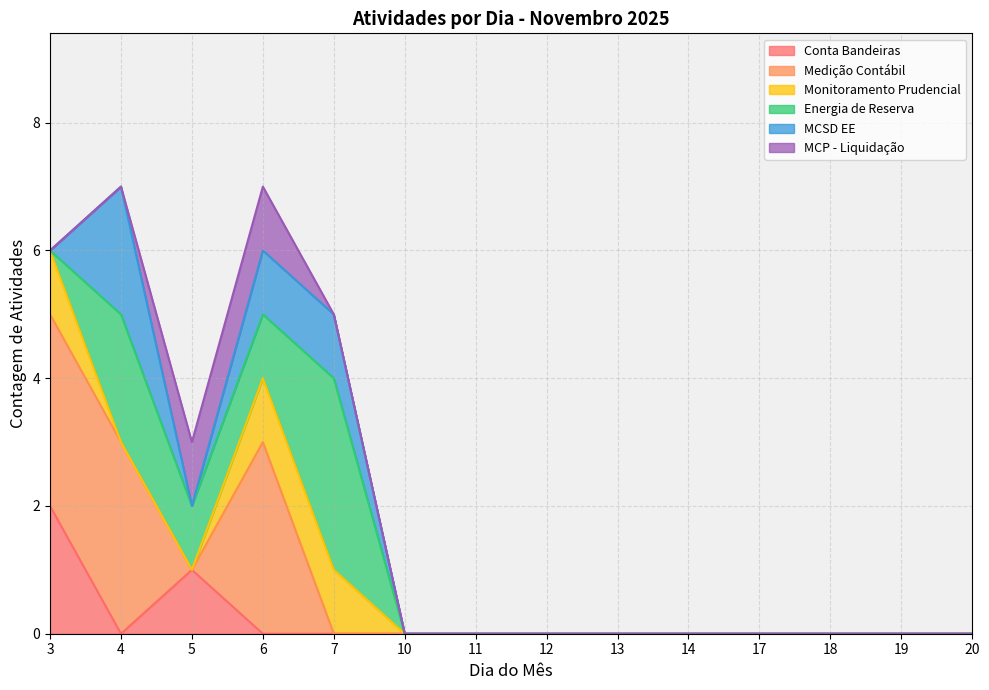

What are all the series names shown in the legend?

Conta Bandeiras, Medição Contábil, Monitoramento Prudencial, Energia de Reserva, MCSD EE, MCP - Liquidação